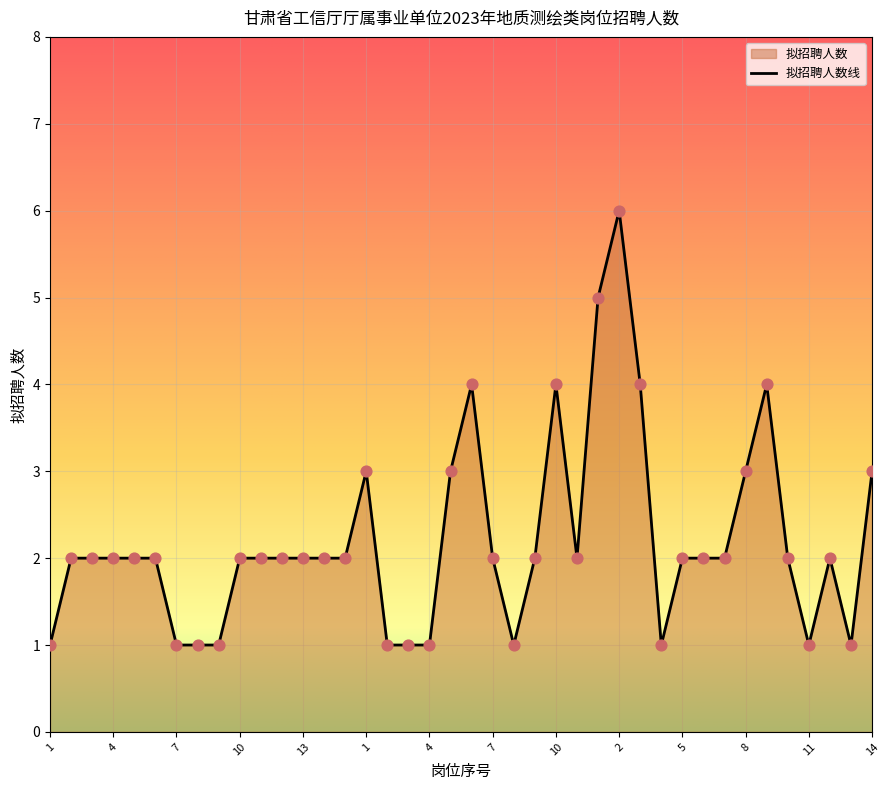

What is the change in value from 2 to 3?

+2